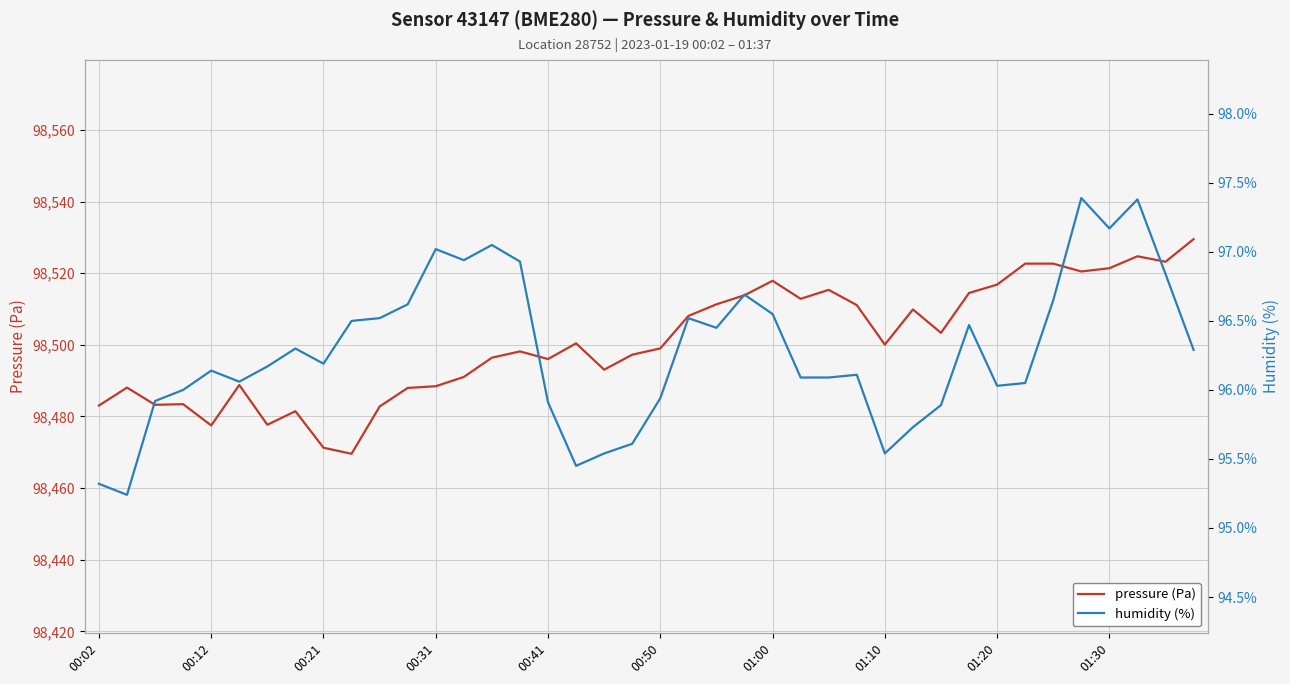

True or false: humidity (%) and pressure (Pa) intersect in this chart.

False